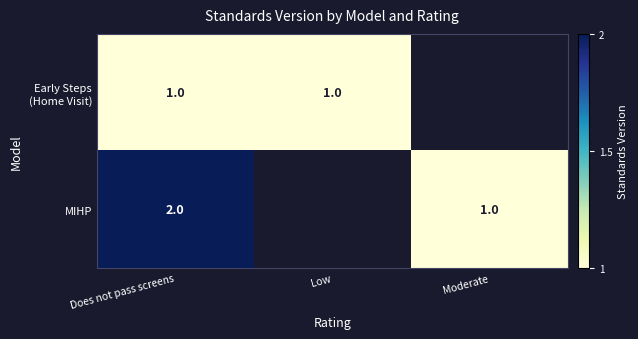

Is it true that MIHP equals 2.0 at Does not pass screens?

True